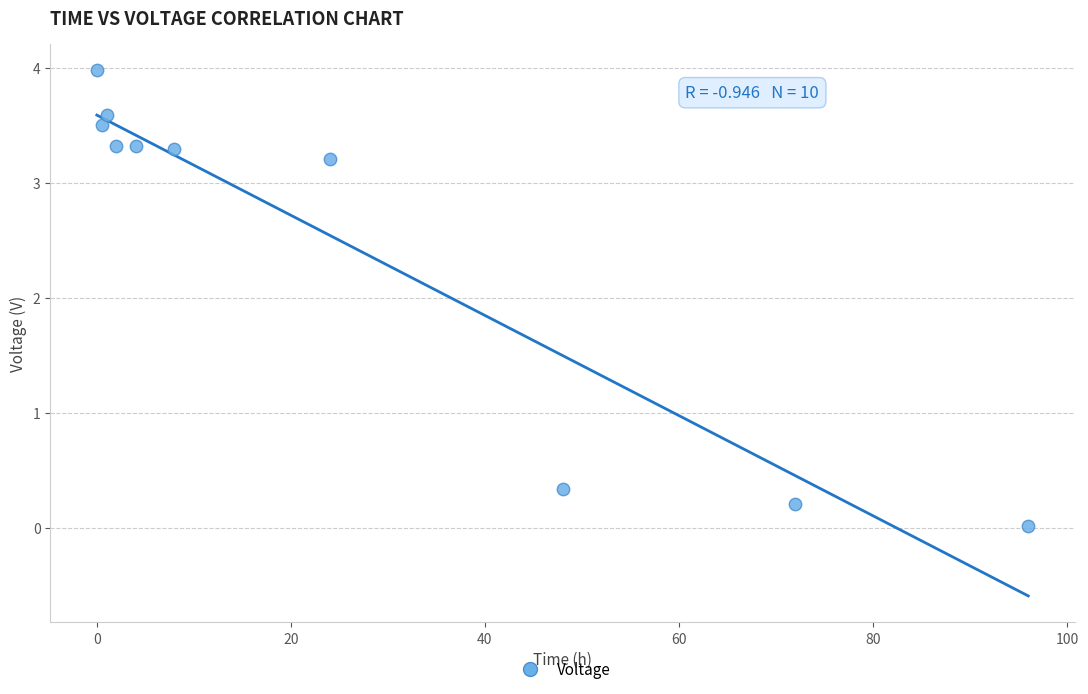

What is the range of X values (max minus min)?

96.0